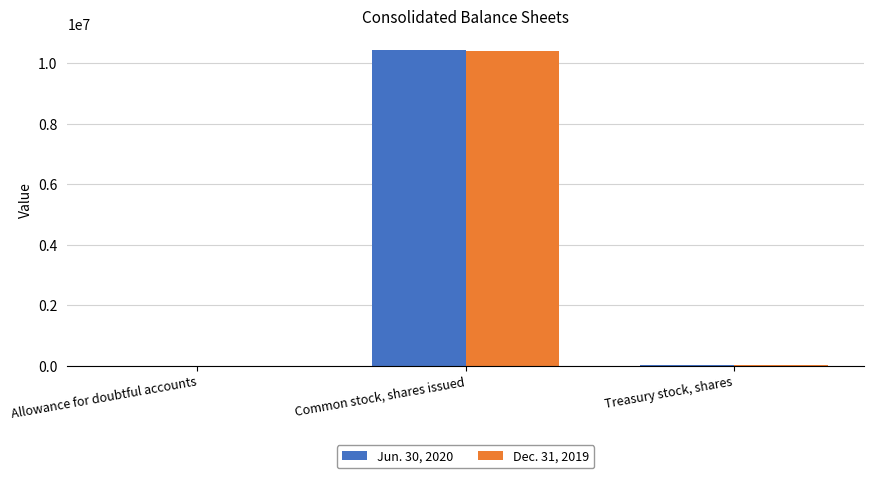

What is the greatest value displayed?

10459150